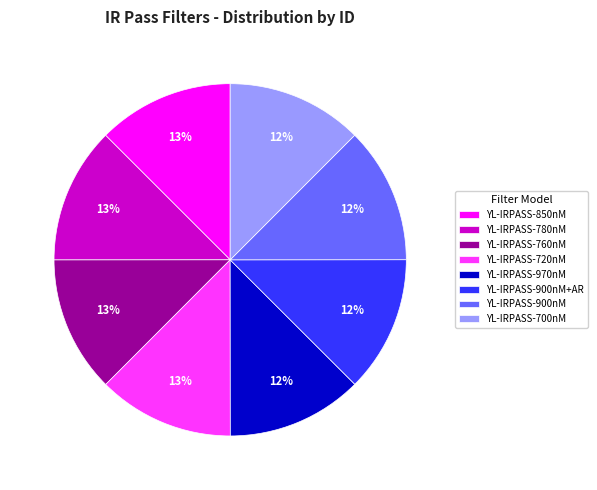

What is the ratio of the value at YL-IRPASS-970nM to the value at YL-IRPASS-900nM?

1.0